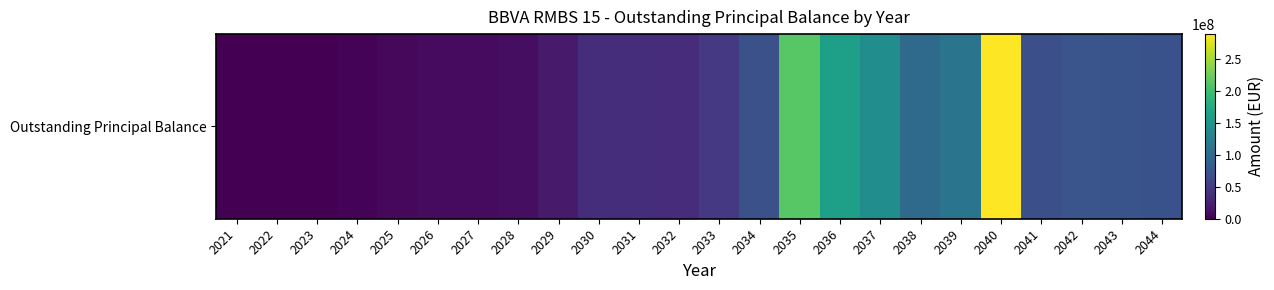

What is the sum of the values at 2042 and 2031?

114143359.5